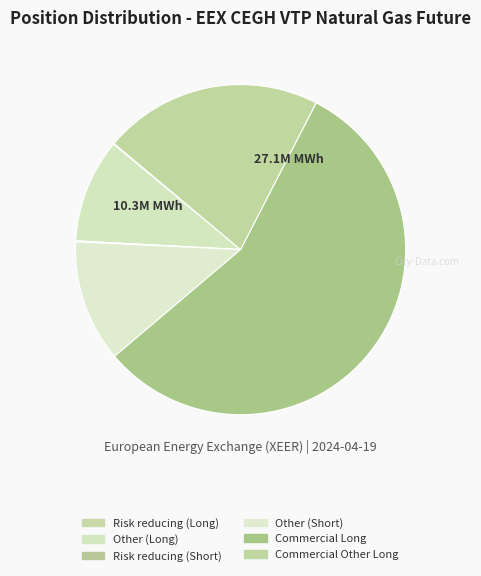

Rank the categories by value from highest to lowest.

Commercial Long, Commercial Other Long, Other (Short), Other (Long), Risk reducing (Short), Risk reducing (Long)